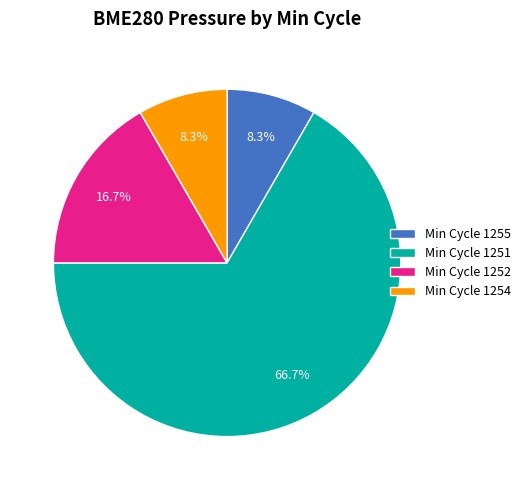

Is there a majority slice in this chart?

Yes